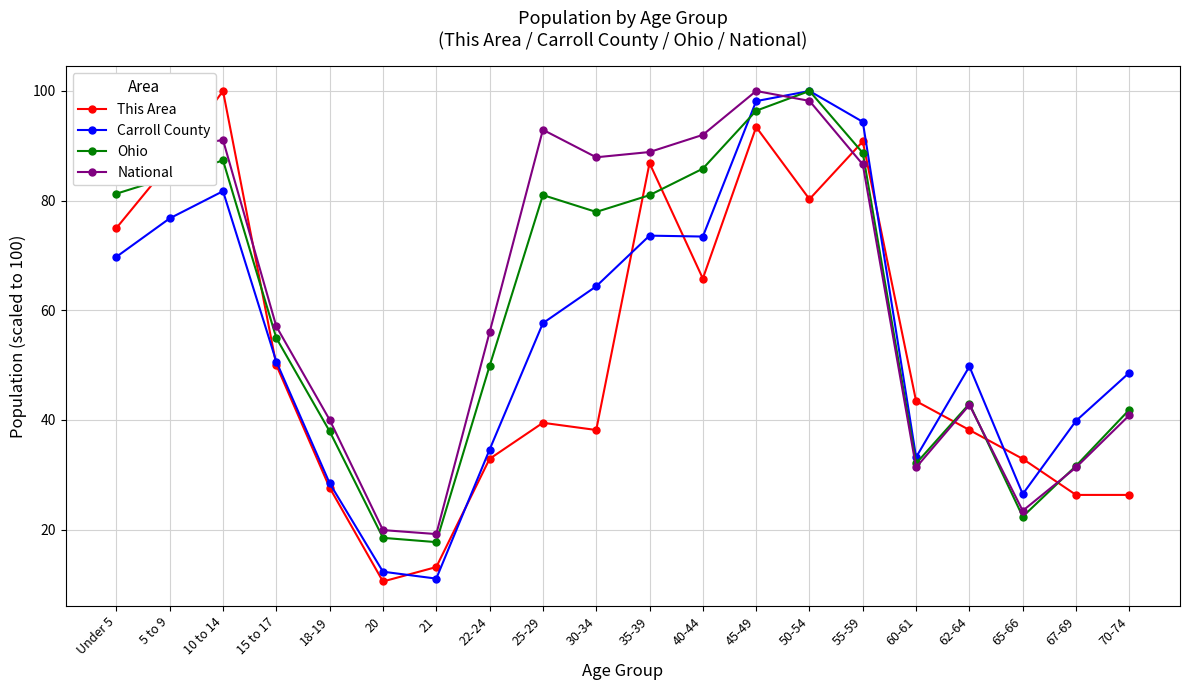

How many distinct data groups are displayed?

4